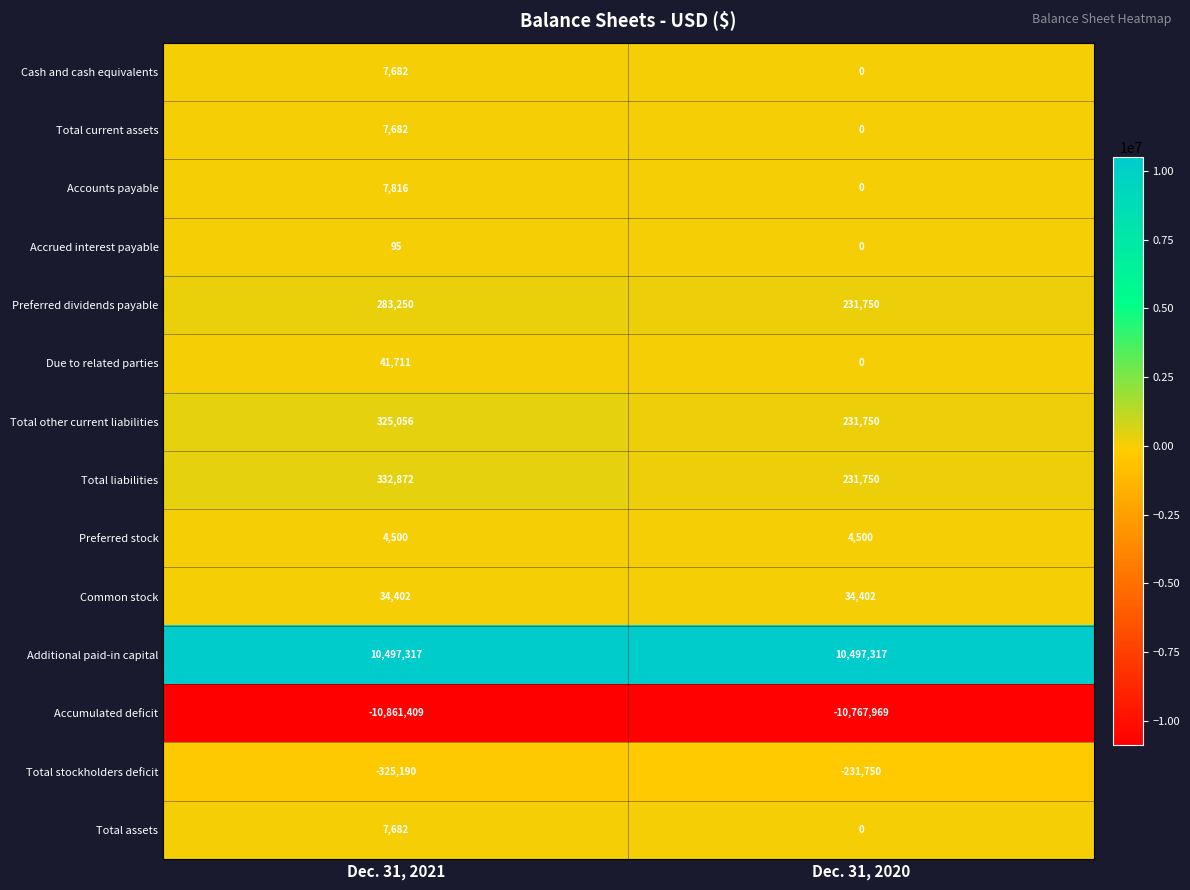

Reading left to right, transcribe all the data shown in this chart.

Cash and cash equivalents: Dec. 31, 2021=7682	Dec. 31, 2020=0
Total current assets: Dec. 31, 2021=7682	Dec. 31, 2020=0
Accounts payable: Dec. 31, 2021=7816	Dec. 31, 2020=0
Accrued interest payable: Dec. 31, 2021=95	Dec. 31, 2020=0
Preferred dividends payable: Dec. 31, 2021=283250	Dec. 31, 2020=231750
Due to related parties: Dec. 31, 2021=41711	Dec. 31, 2020=0
Total other current liabilities: Dec. 31, 2021=325056	Dec. 31, 2020=231750
Total liabilities: Dec. 31, 2021=332872	Dec. 31, 2020=231750
Preferred stock: Dec. 31, 2021=4500	Dec. 31, 2020=4500
Common stock: Dec. 31, 2021=34402	Dec. 31, 2020=34402
Additional paid-in capital: Dec. 31, 2021=10497317	Dec. 31, 2020=10497317
Accumulated deficit: Dec. 31, 2021=-10861409	Dec. 31, 2020=-10767969
Total stockholders deficit: Dec. 31, 2021=-325190	Dec. 31, 2020=-231750
Total assets: Dec. 31, 2021=7682	Dec. 31, 2020=0